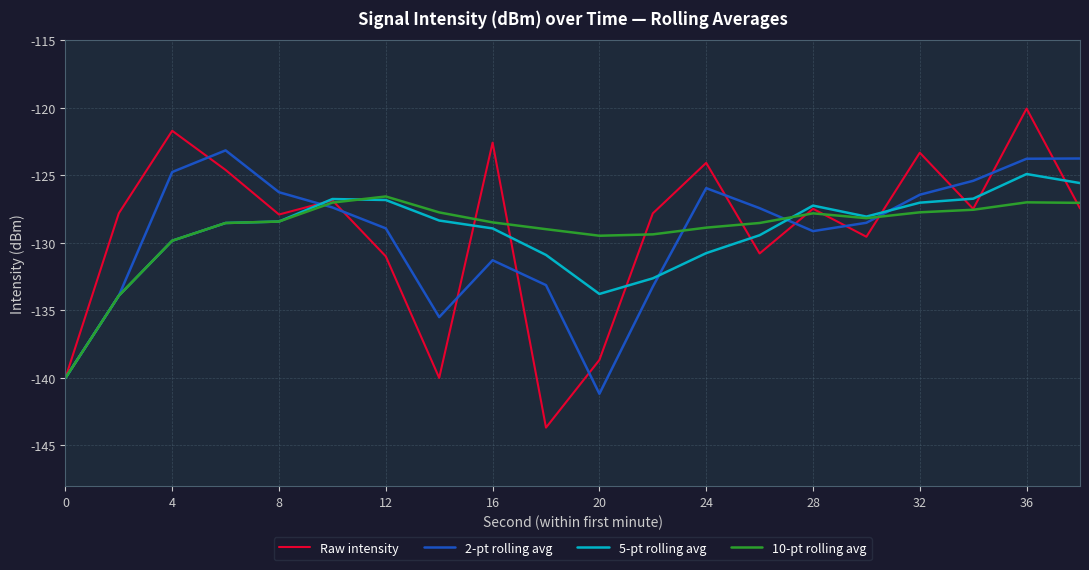

Which series has the largest range (max minus min)?

Raw intensity